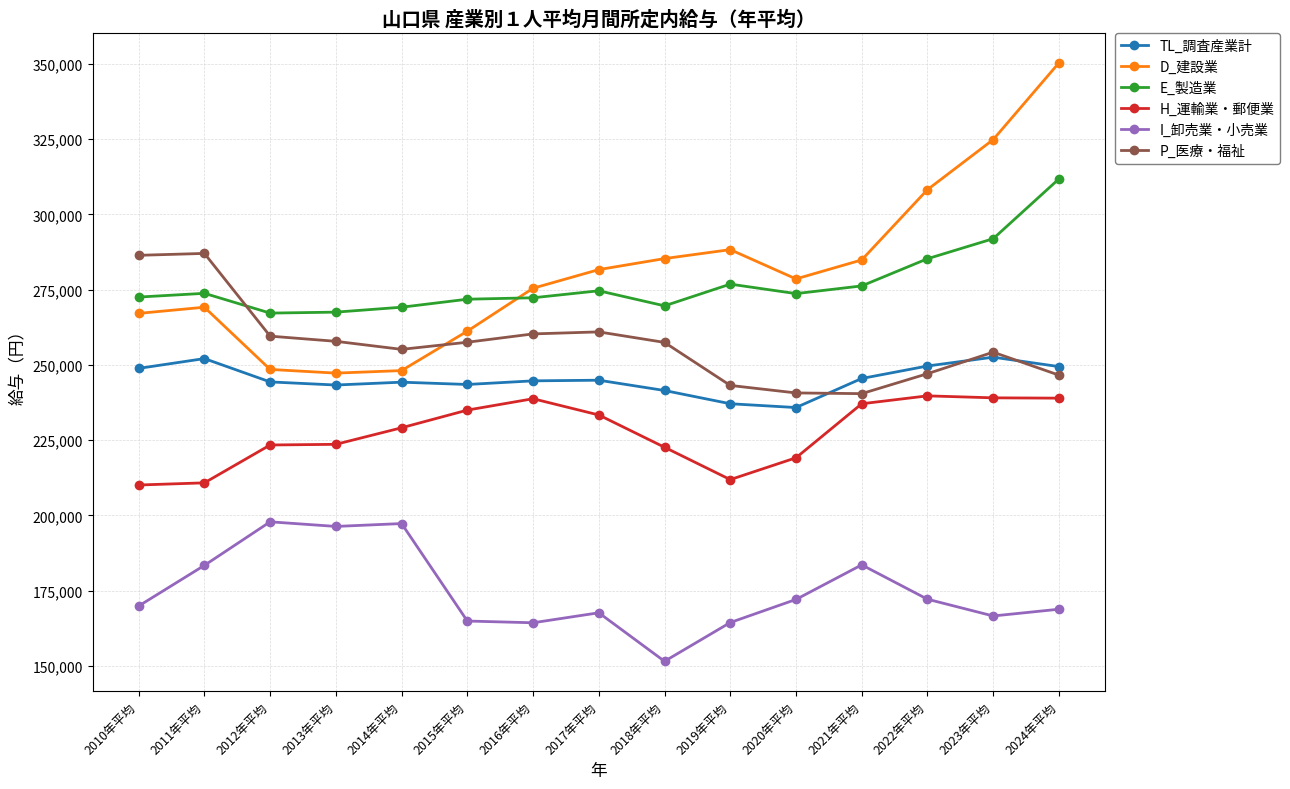

Rank the series at 2012年平均 from lowest to highest value.

I_卸売業・小売業, H_運輸業・郵便業, TL_調査産業計, D_建設業, P_医療・福祉, E_製造業